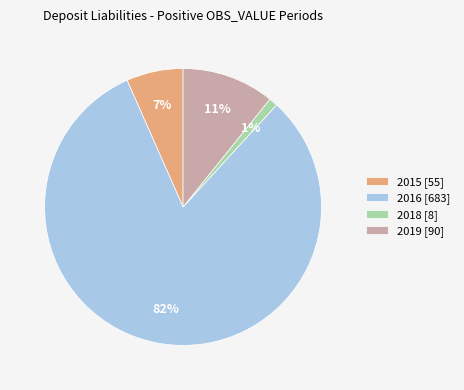

Rank the categories by value from lowest to highest.

2018 [8], 2015 [55], 2019 [90], 2016 [683]